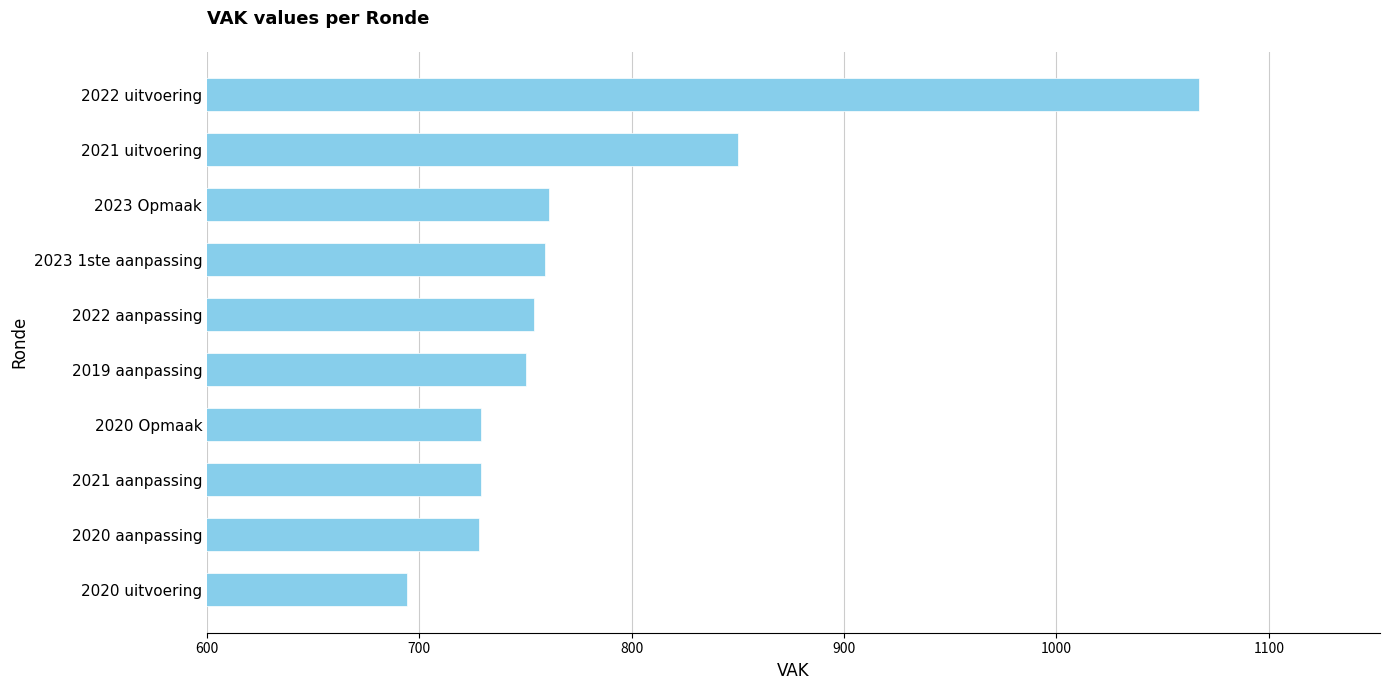

What is the difference between the second highest and second lowest values?

122